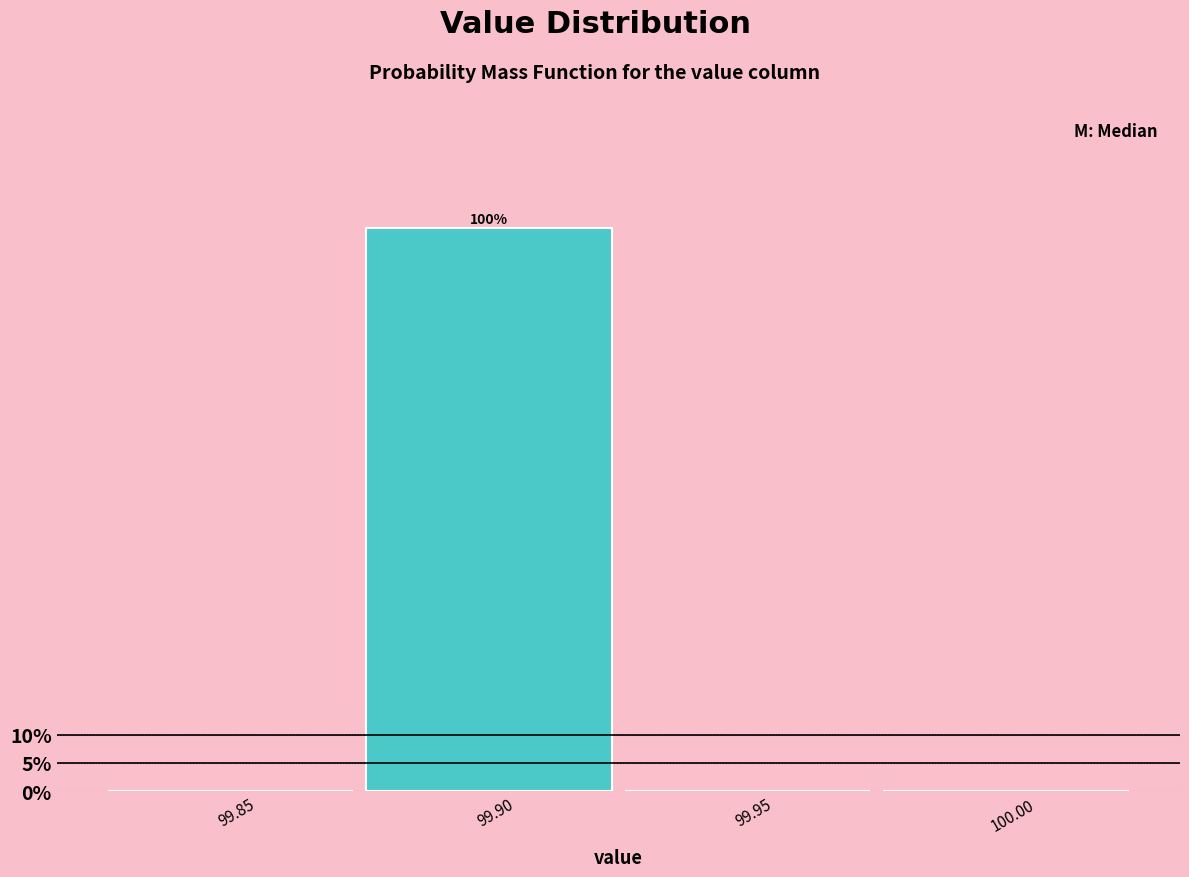

Reading left to right, extract all data points from this chart.

99.85=0	99.90=100	99.95=0	100.00=0